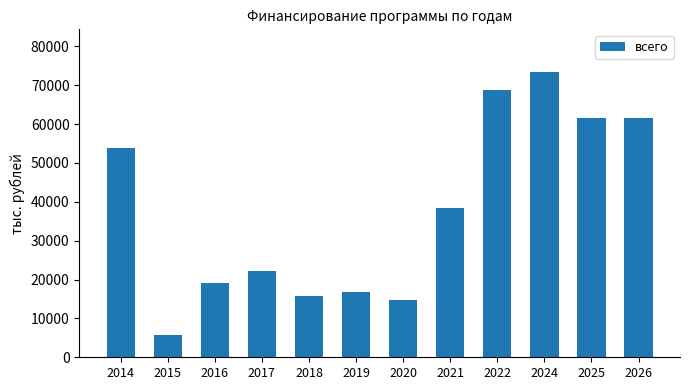

The chart shows a value of 22204.6 at 2017. True or false?

True